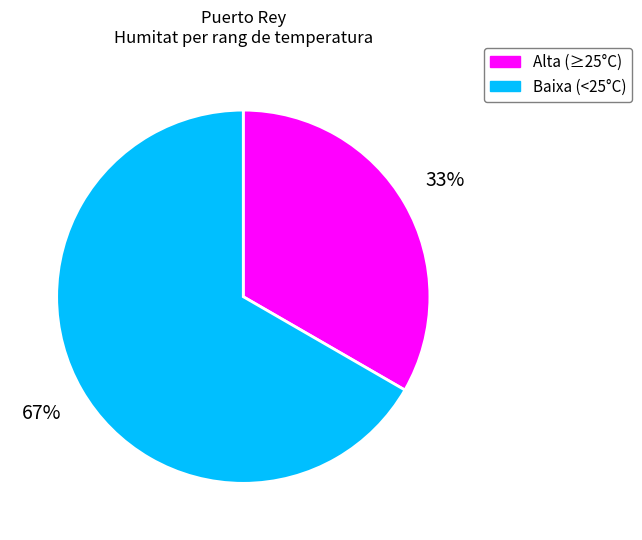

Is there any slice that represents more than half of the pie?

Yes